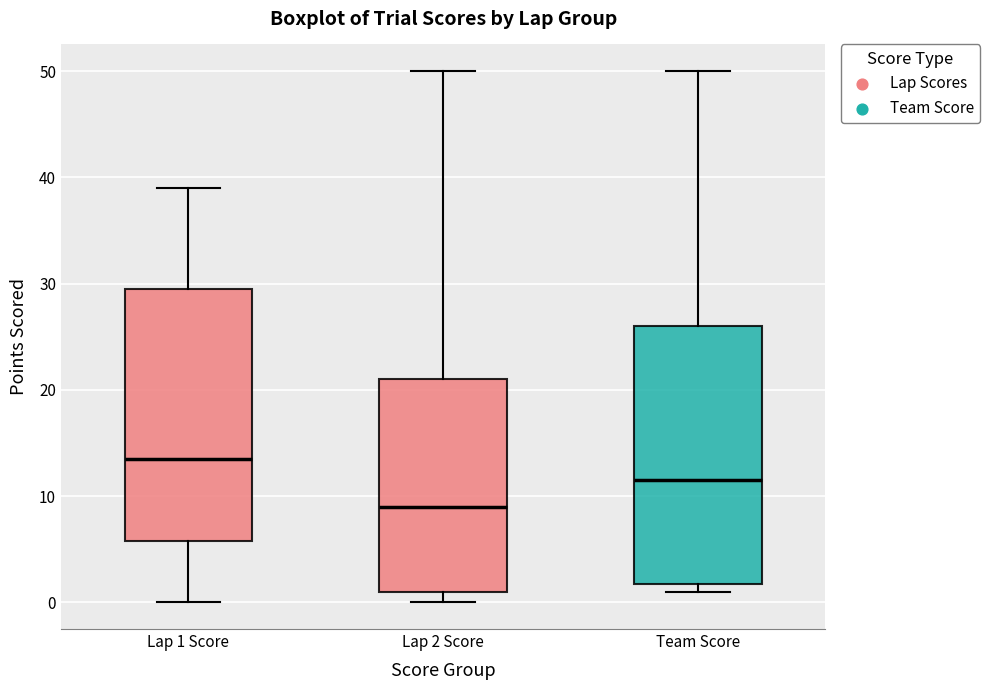

Where does the upper whisker of the box for Team Score end on the y-axis? The values are not printed on the chart, so give them approximately, as read against the axis.

50